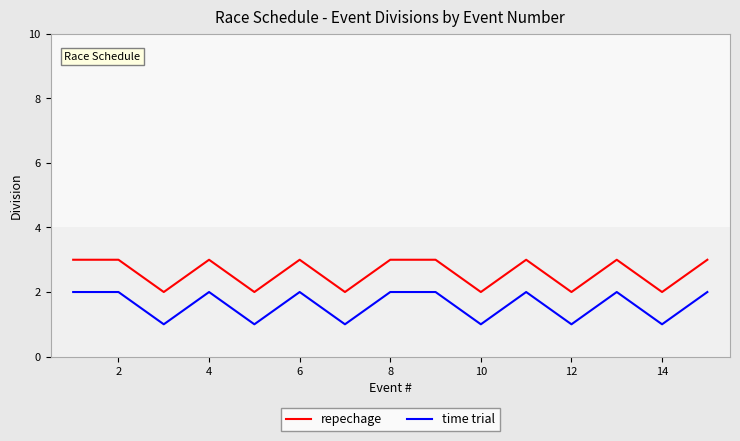

What are all the series names shown in the legend?

repechage, time trial